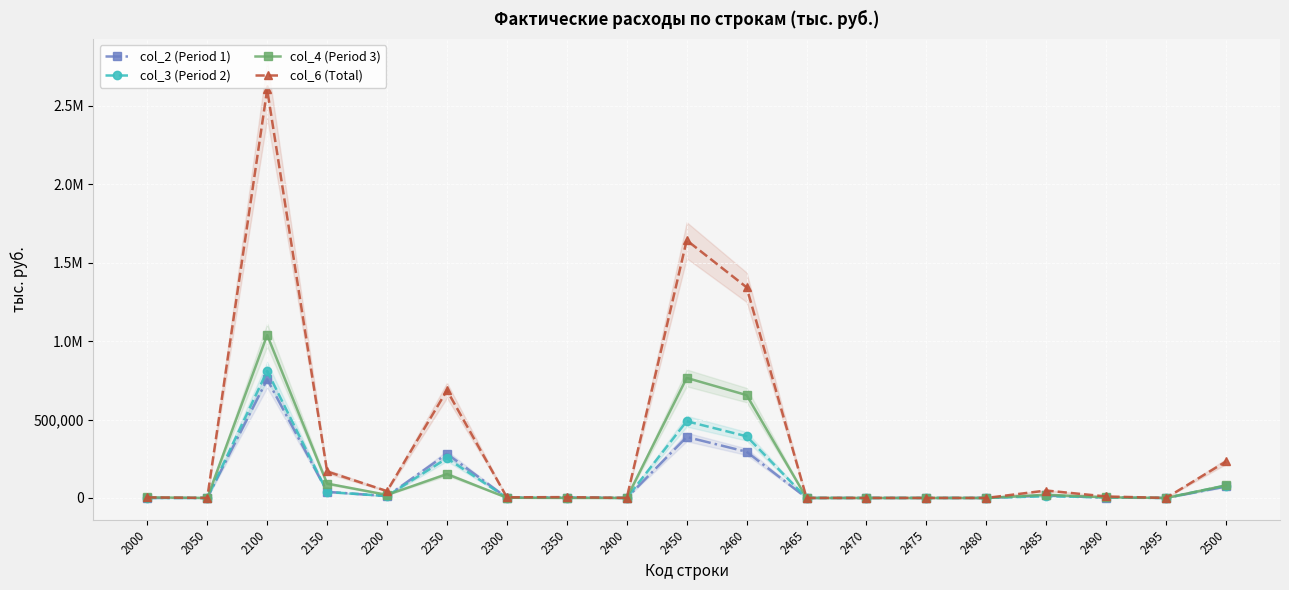

How many series are shown in this chart?

4